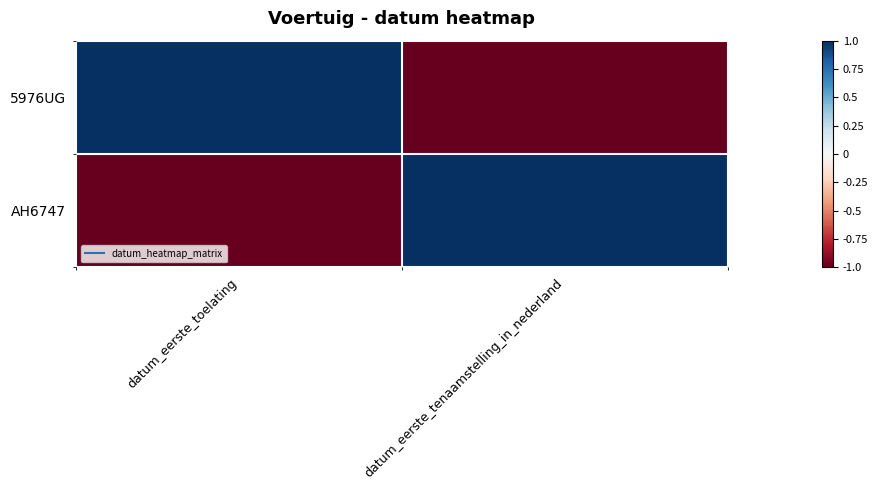

What is the greatest value displayed?

1